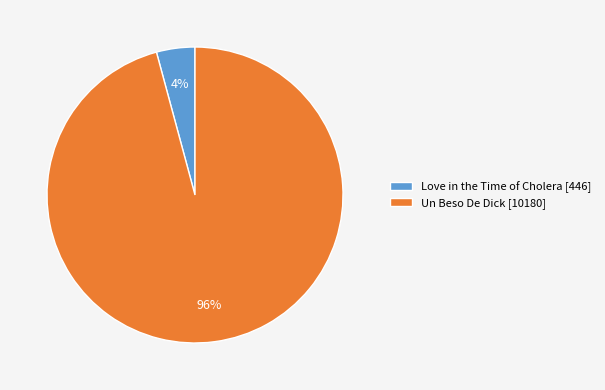

The Love in the Time of Cholera [446] slice represents 4% of the pie. True or false?

True